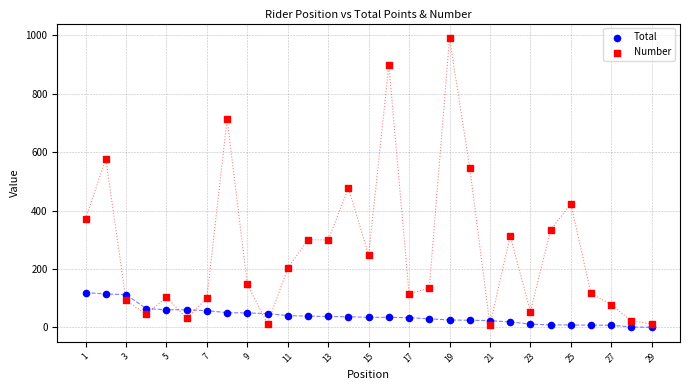

Which series has the largest Y range (max minus min)?

Number